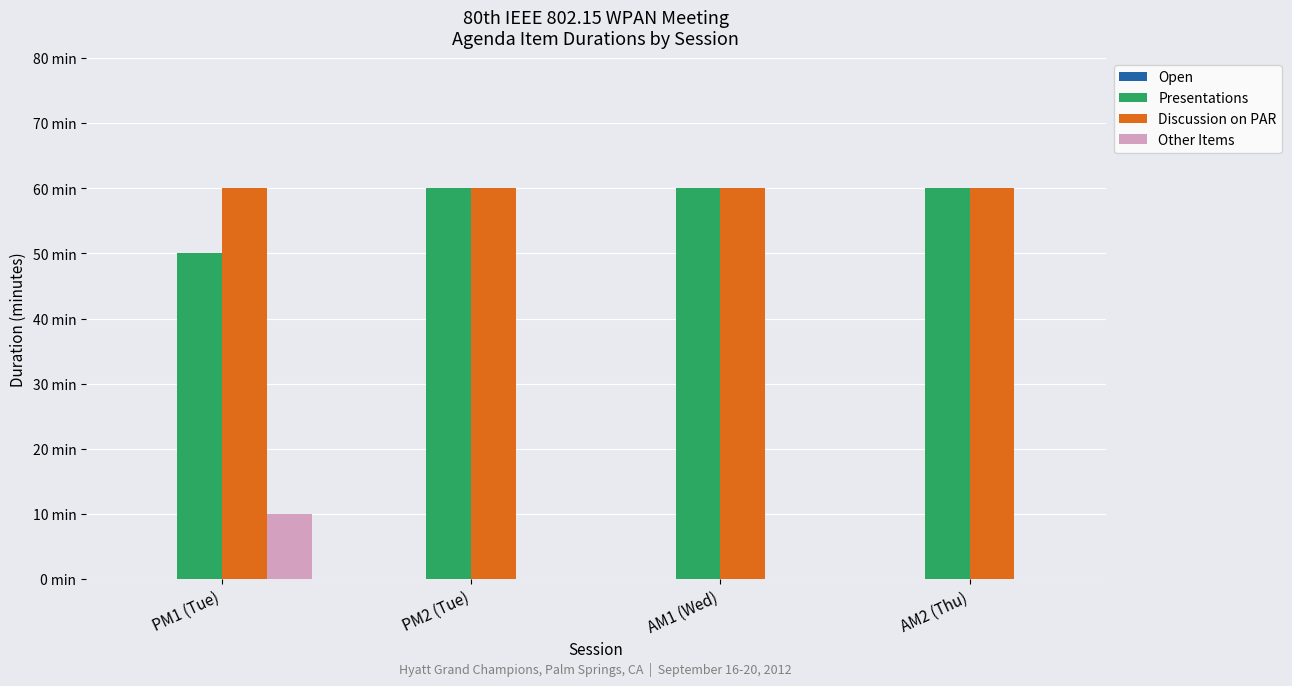

What is the difference between the highest and lowest values at AM1 (Wed)?

60